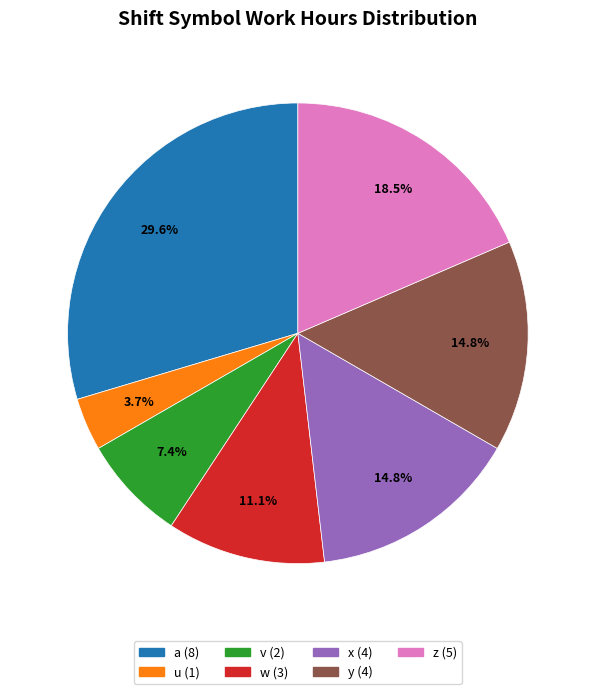

The x slice represents 9% of the pie. True or false?

False